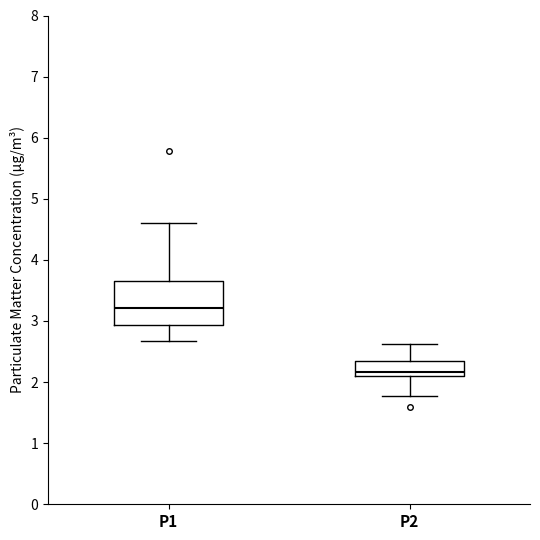

Reading left to right, read every box against the y-axis: the position of its median line, the range the box covers, and the ends of its whiskers. The values are not printed on the chart, so give them approximately, as read against the axis.

P1: median 3.2, box 2.9 to 3.7, whiskers 2.7 to 4.6
P2: median 2.2, box 2.1 to 2.3, whiskers 1.8 to 2.6